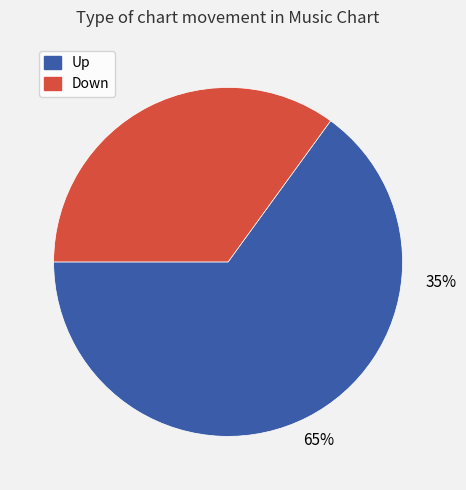

Rank the categories by value from lowest to highest.

down, up